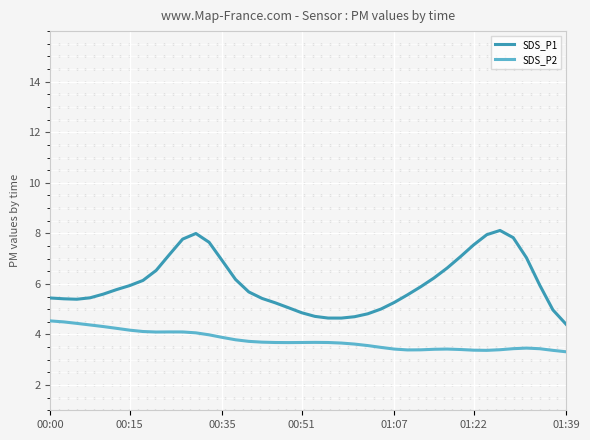

Which series has the largest total across all categories?

SDS_P1